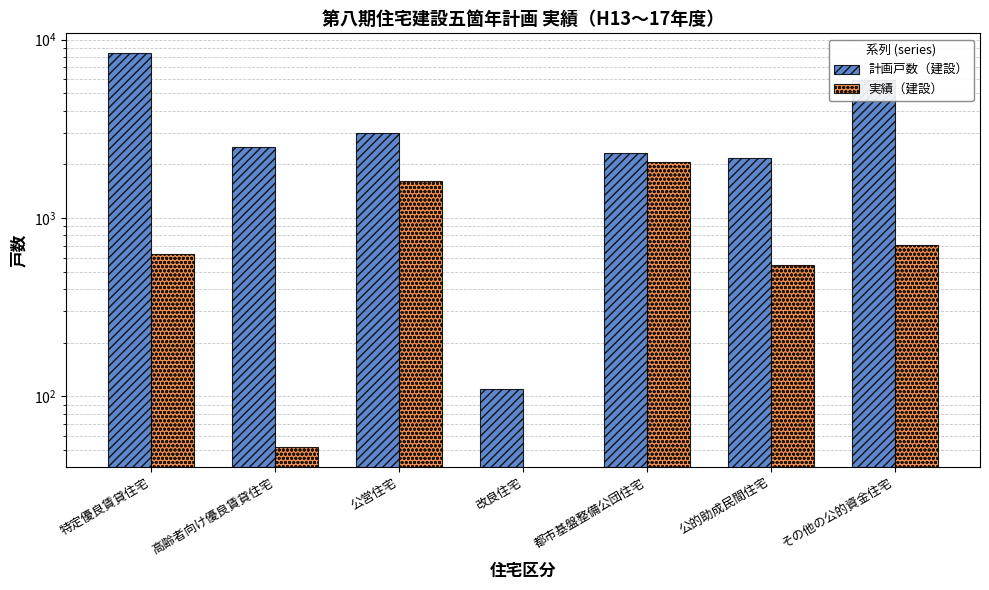

Which series has the largest total across all categories?

計画戸数（建設）